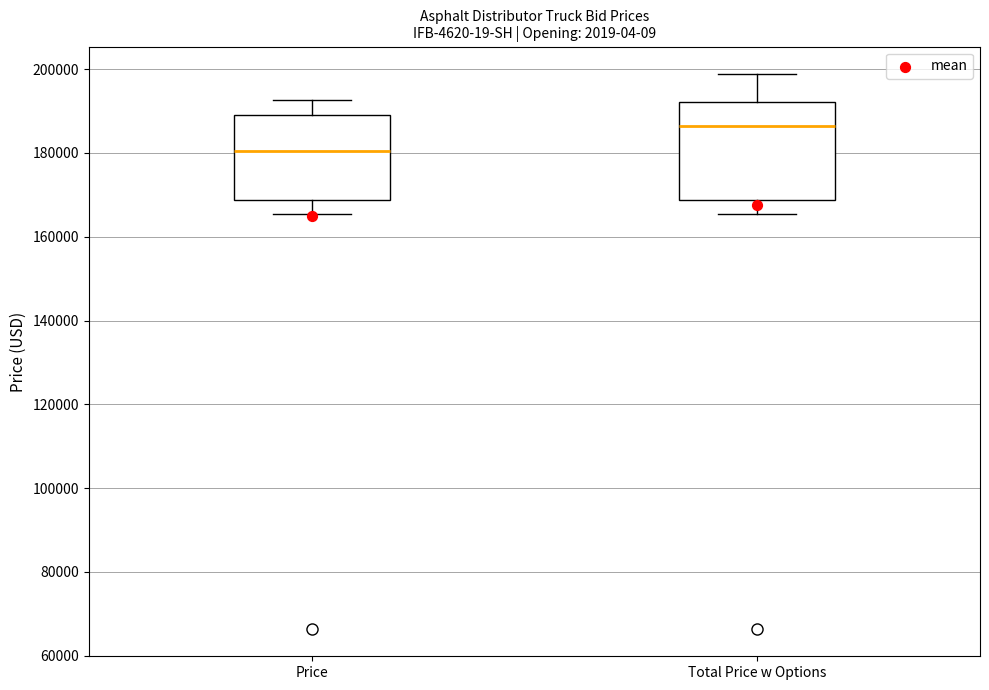

Where does the lower whisker of the box for Price end on the y-axis? The values are not printed on the chart, so give them approximately, as read against the axis.

166000